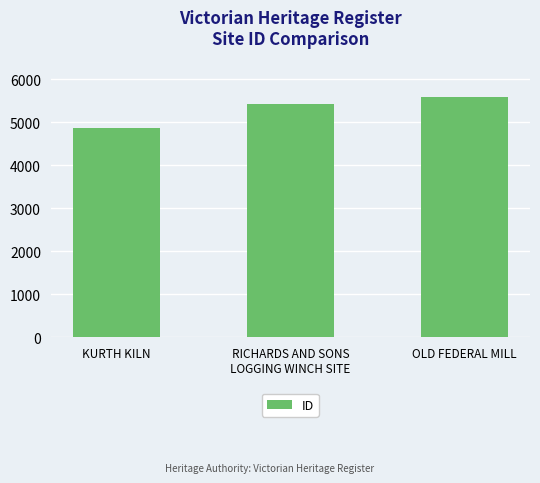

Rank the categories by value from highest to lowest.

OLD FEDERAL MILL, RICHARDS AND SONS
LOGGING WINCH SITE, KURTH KILN